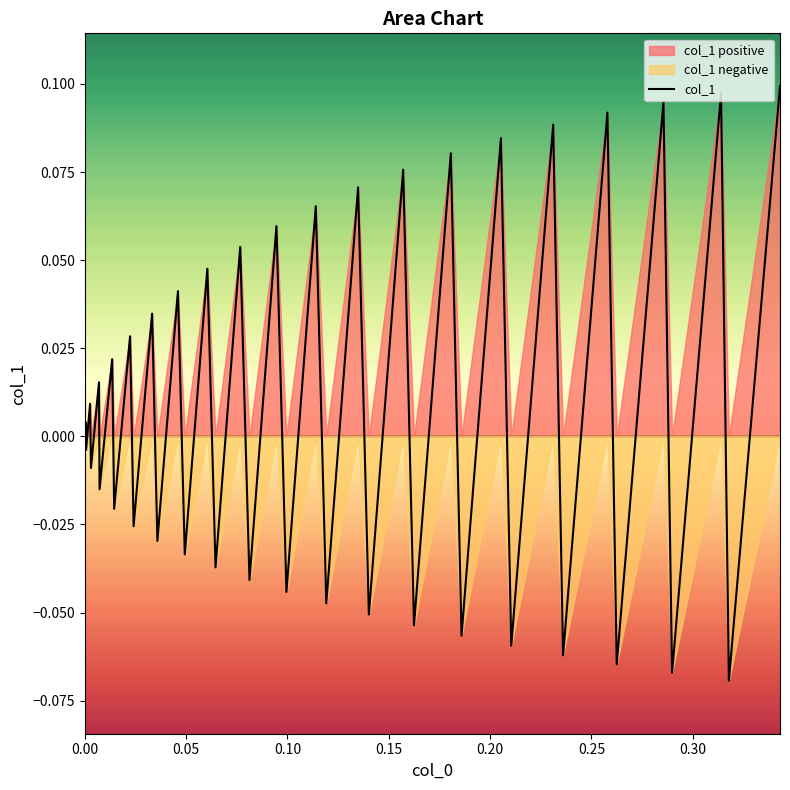

The value at 18 is -0.1. True or false?

False